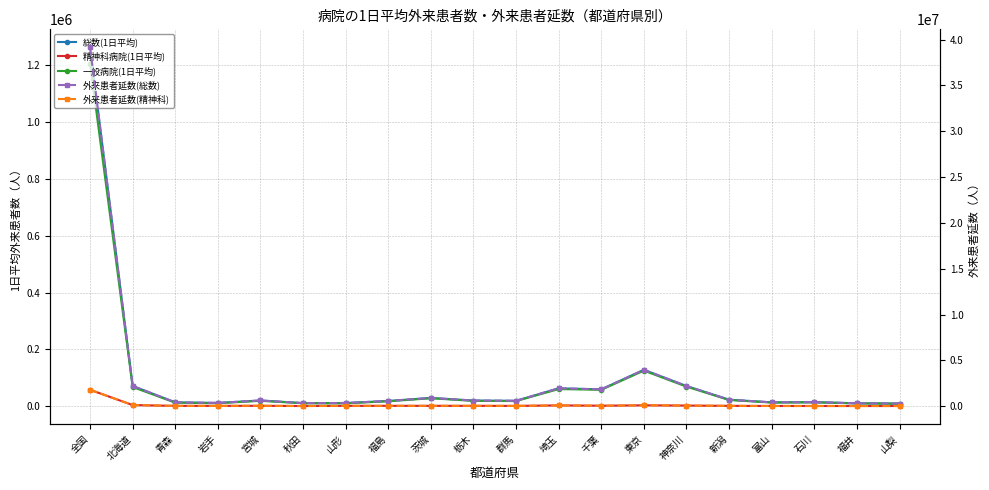

What is the minimum value for 外来患者延数(総数)?

285739